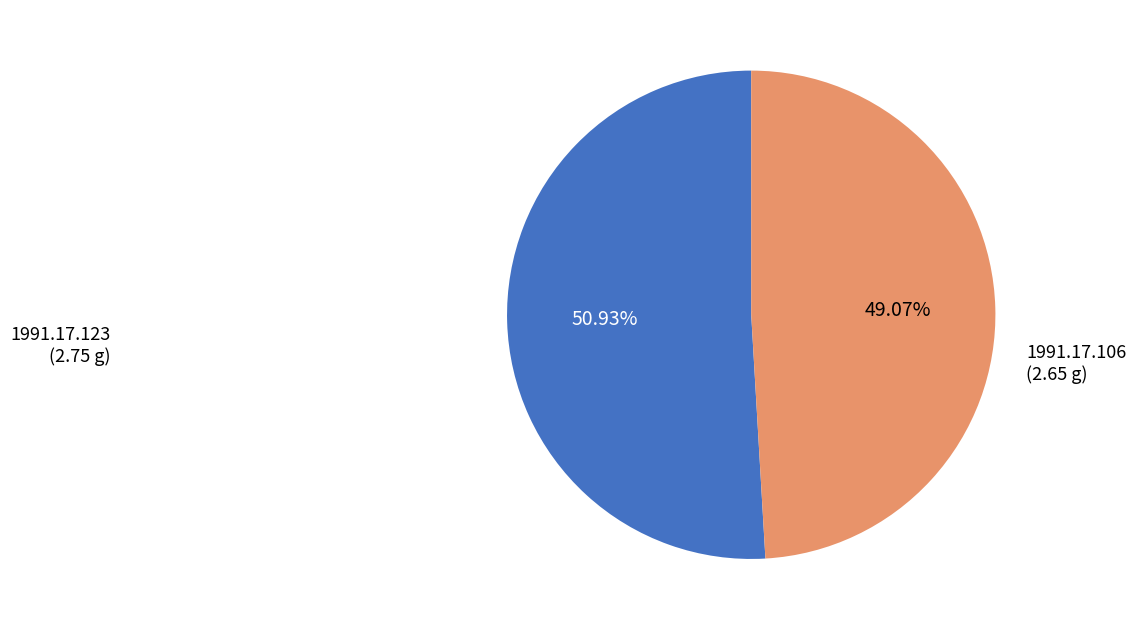

Does 1991.17.106 represent more than half of the total?

No